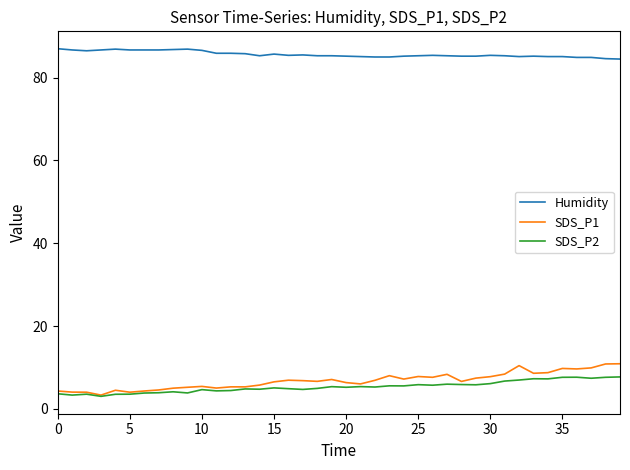

What is the maximum value shown in the chart?

87.0